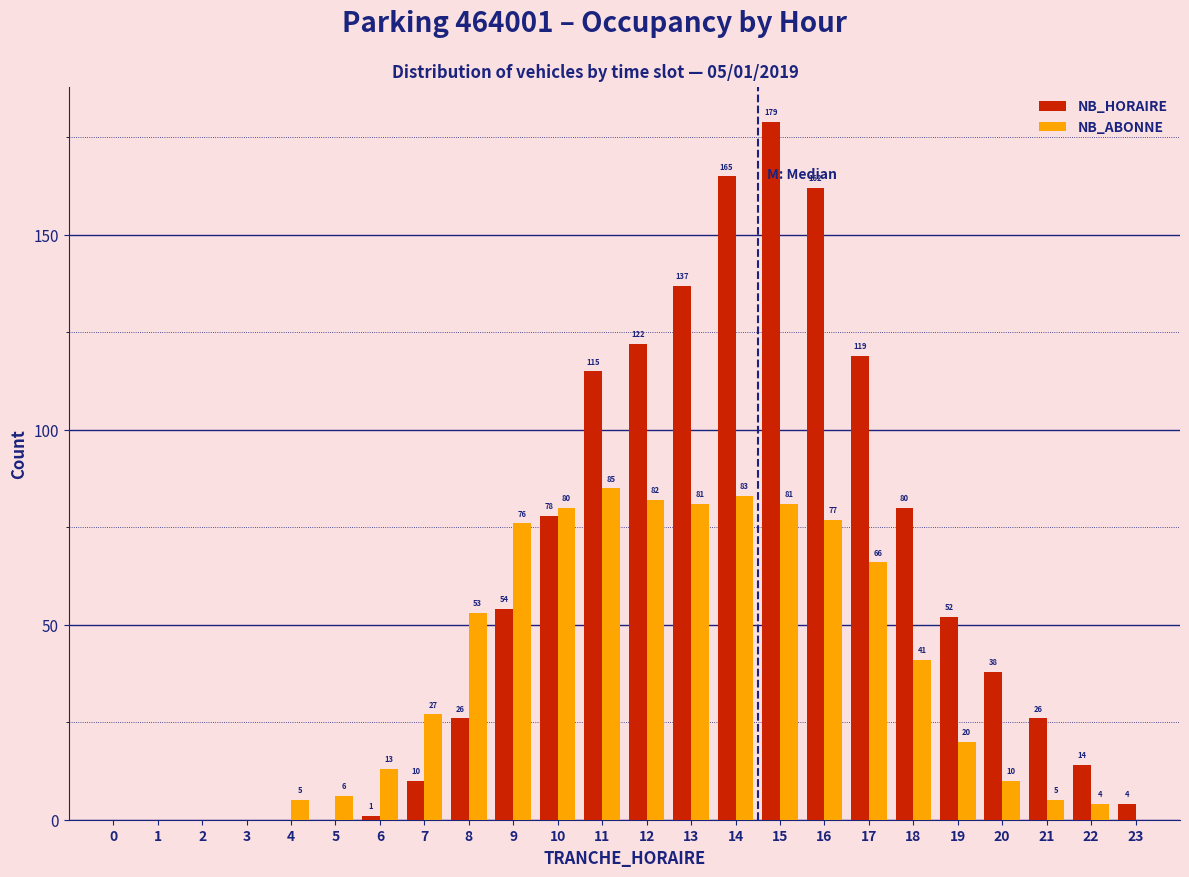

Reading left to right, what are all the values shown in this chart?

NB_HORAIRE: 0=0	1=0	2=0	3=0	4=0	5=0	6=1	7=10	8=26	9=54	10=78	11=115	12=122	13=137	14=165	15=179	16=162	17=119	18=80	19=52	20=38	21=26	22=14	23=4
NB_ABONNE: 0=0	1=0	2=0	3=0	4=5	5=6	6=13	7=27	8=53	9=76	10=80	11=85	12=82	13=81	14=83	15=81	16=77	17=66	18=41	19=20	20=10	21=5	22=4	23=0